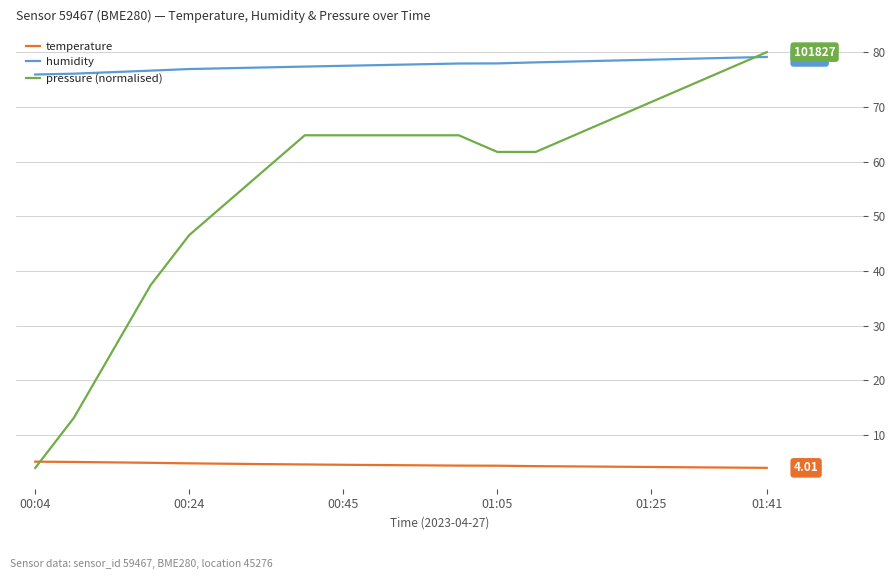

Which series has the largest total across all categories?

humidity